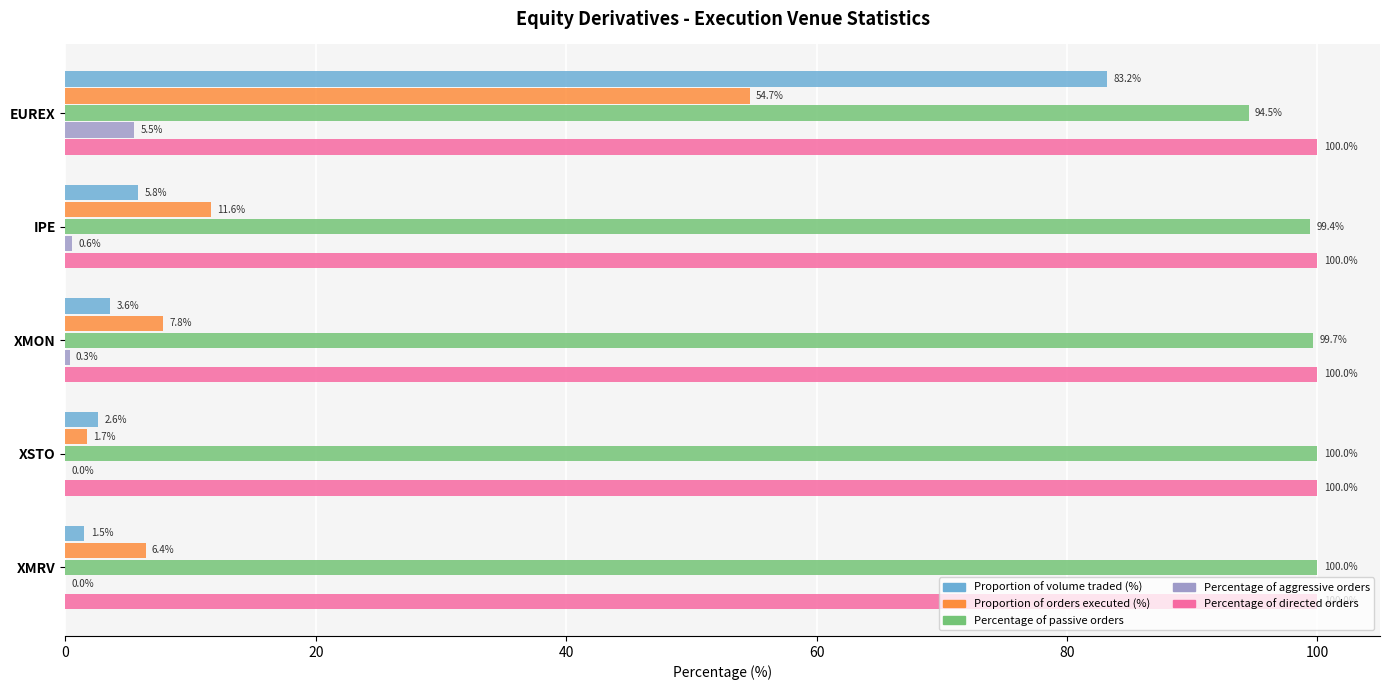

What are all the series names shown in the legend?

Proportion of volume traded (%), Proportion of orders executed (%), Percentage of passive orders, Percentage of aggressive orders, Percentage of directed orders